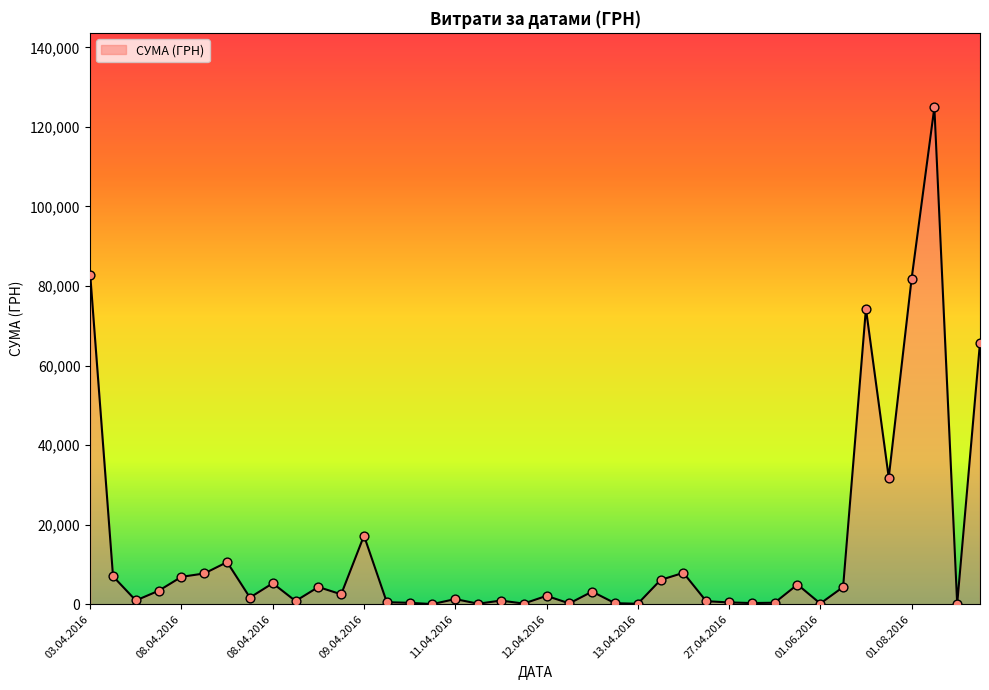

What is the greatest value displayed?

124904.8